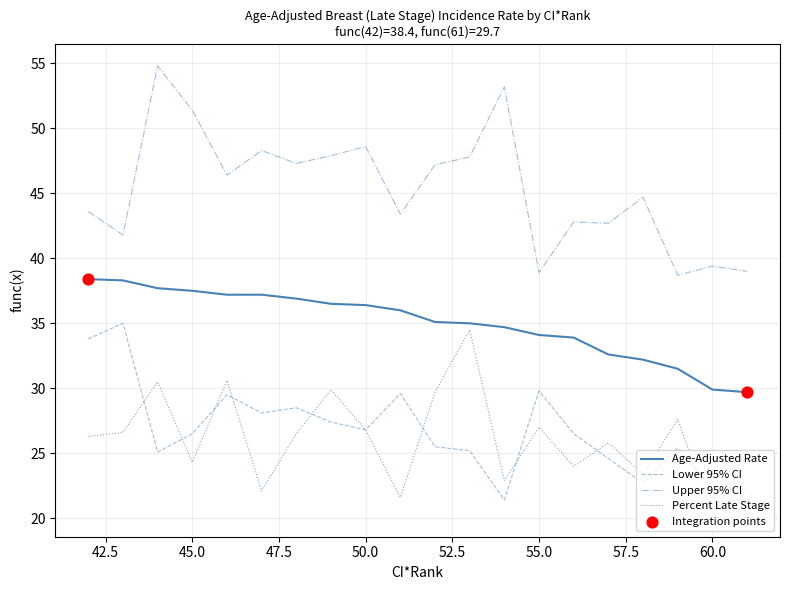

Which series has the largest total across all categories?

Upper 95% CI